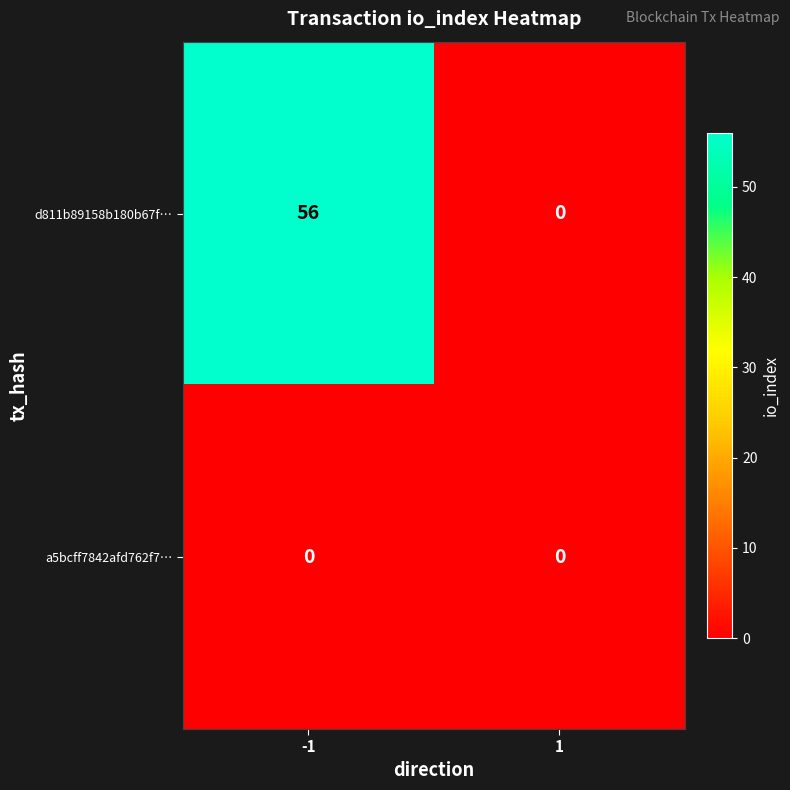

At how many categories does at least one series exceed 52?

1